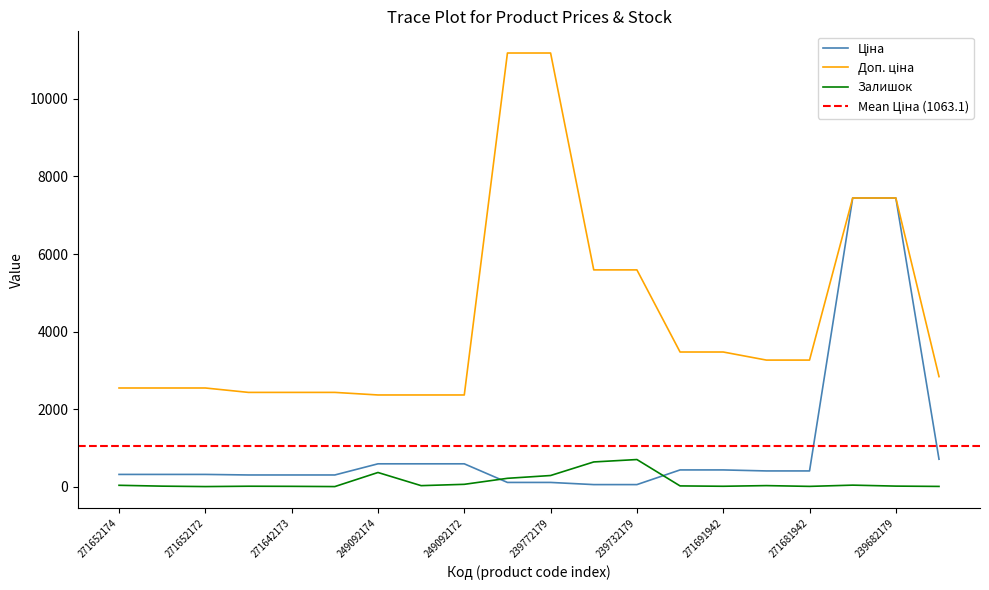

Is the value of Ціна at 239772195 greater than the value of Залишок at 271652172?

Yes